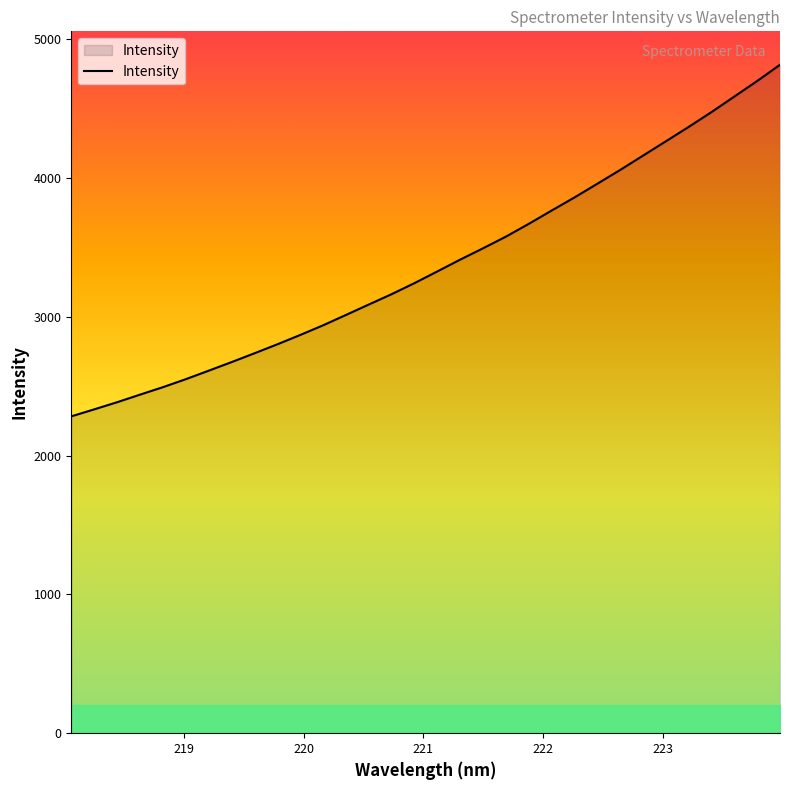

What is the difference between the second highest and minimum values?

2415.8